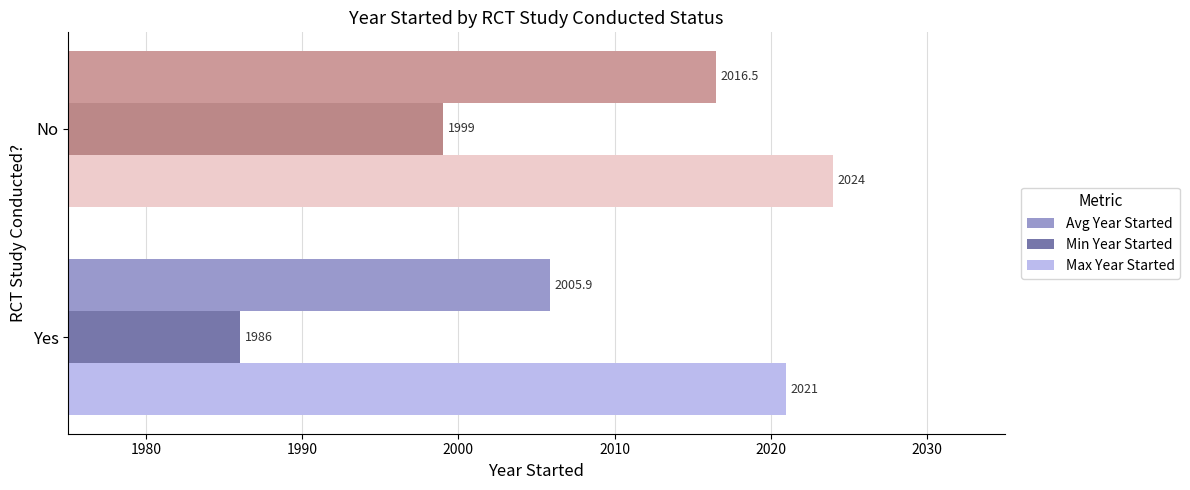

What is the spread (max minus min) of values at No?

25.0